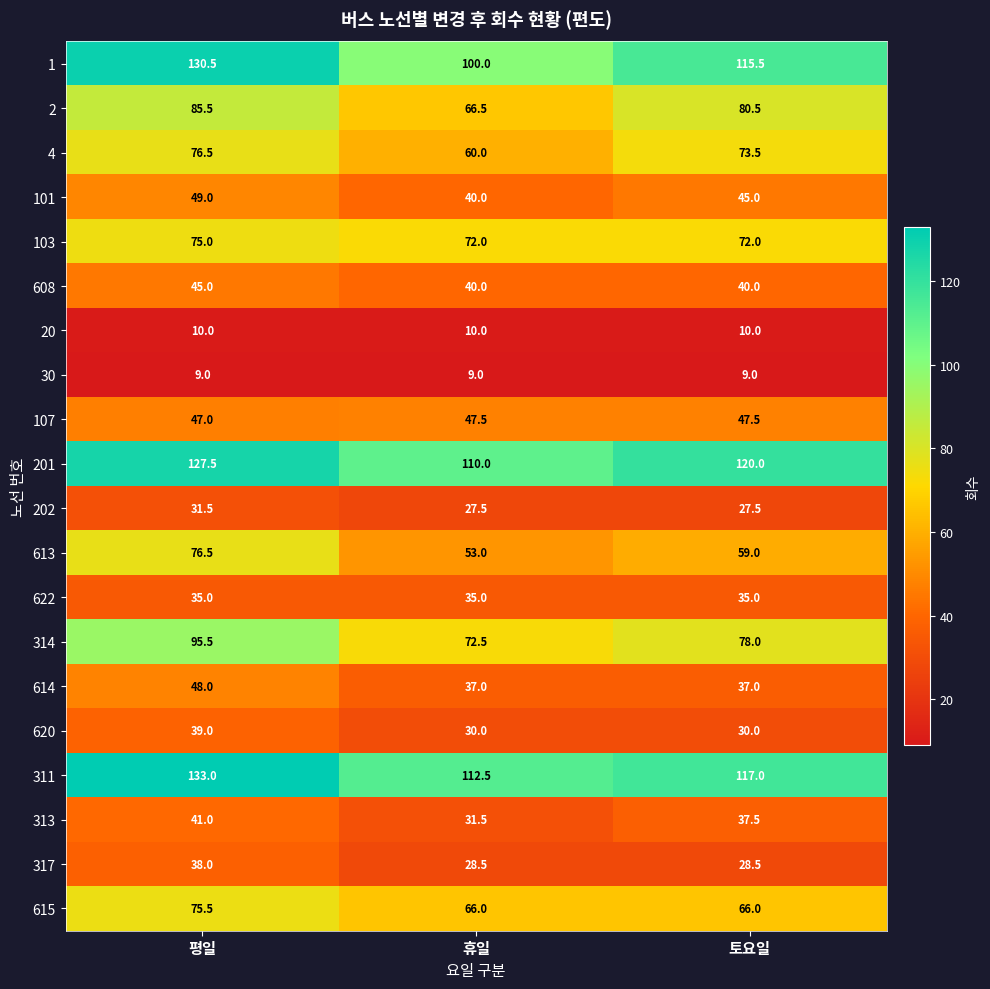

What is the difference between the maximum and second lowest values in the 615 series?

9.5